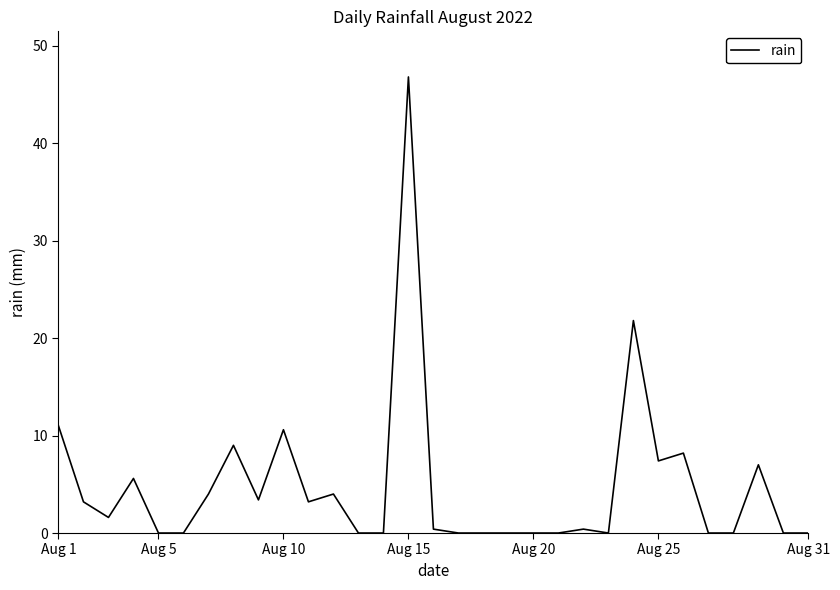

What is the difference between the maximum and minimum values?

46.8